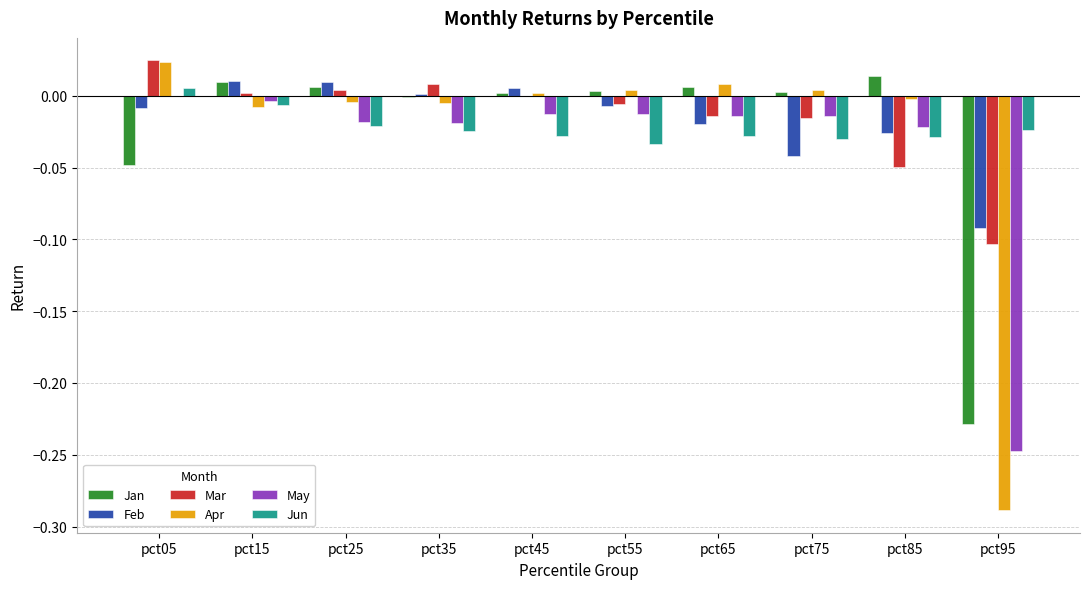

Are the bars horizontal?

No